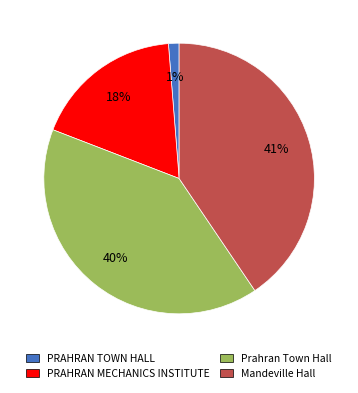

Combined, do PRAHRAN MECHANICS INSTITUTE and PRAHRAN TOWN HALL account for over 50%?

No